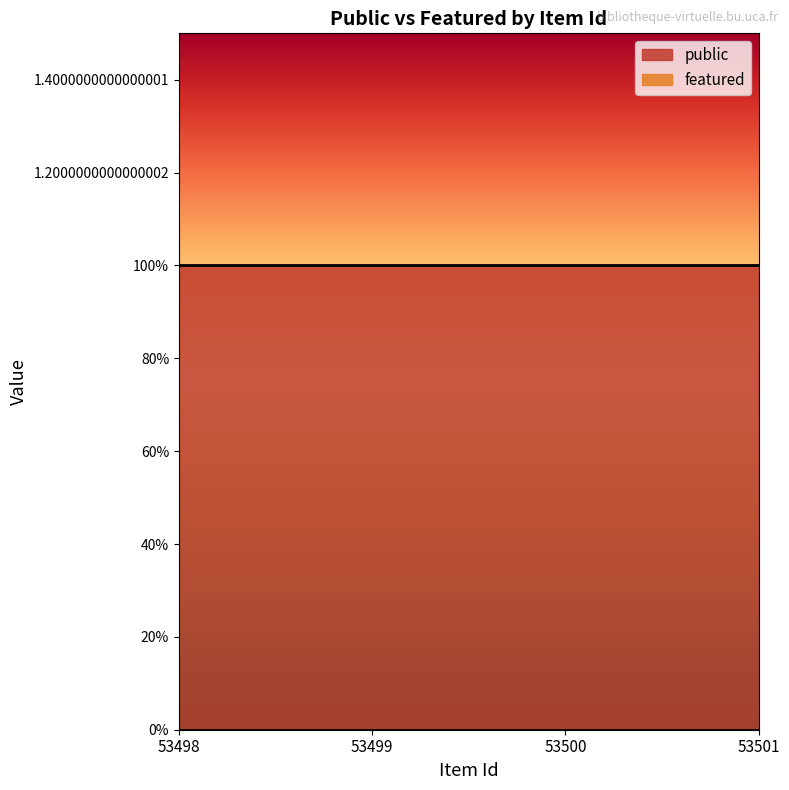

Reading left to right, what are all the values shown in this chart?

public: 53498=1	53499=1	53500=1	53501=1
featured: 53498=0	53499=0	53500=0	53501=0